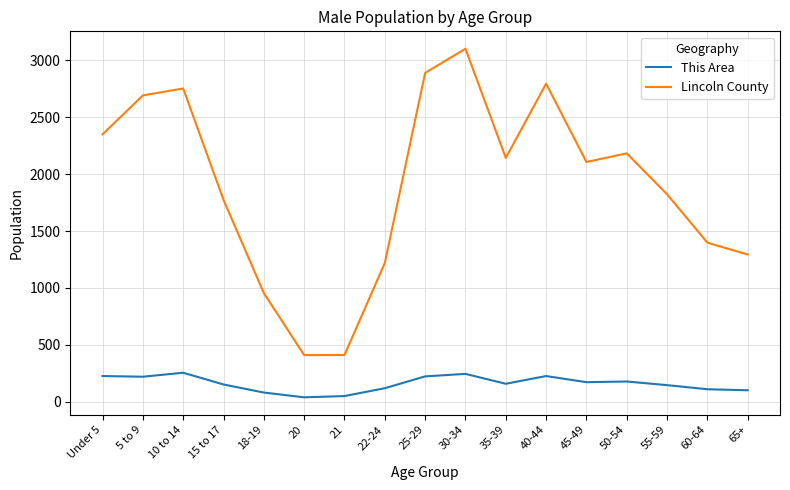

What is the average value of the Lincoln County series?

1900